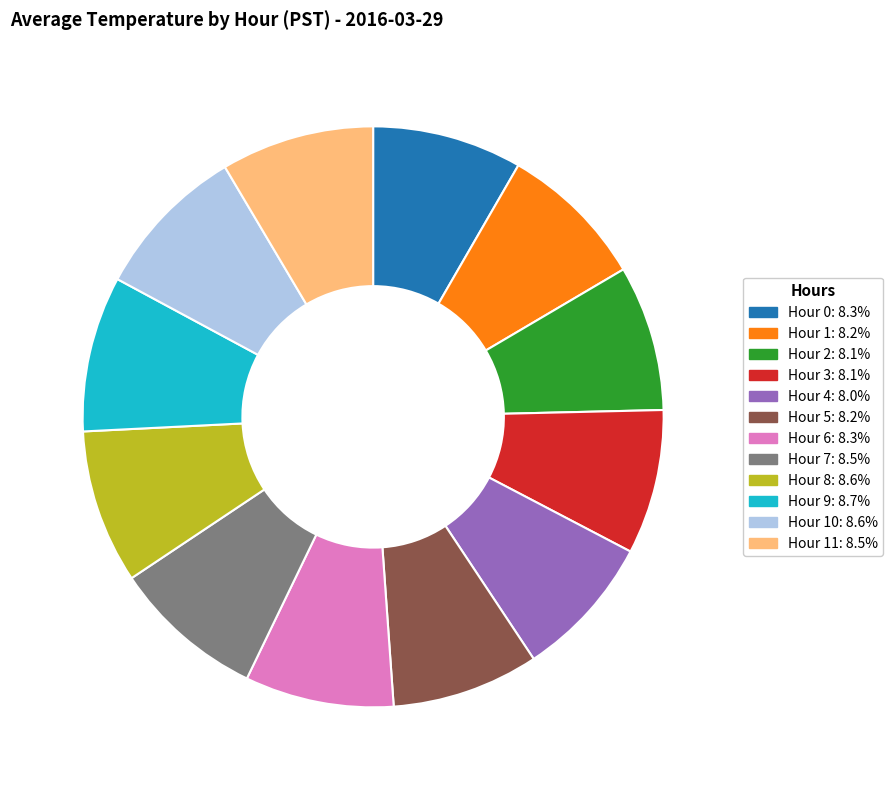

Is there any slice that represents more than half of the pie?

No